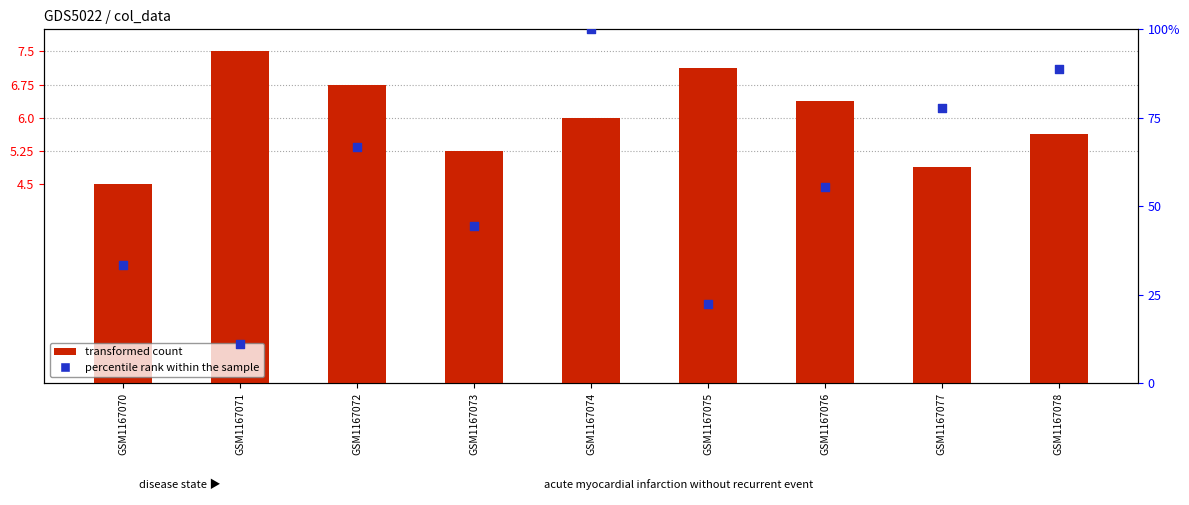

Which series has the largest total across all categories?

percentile rank within the sample